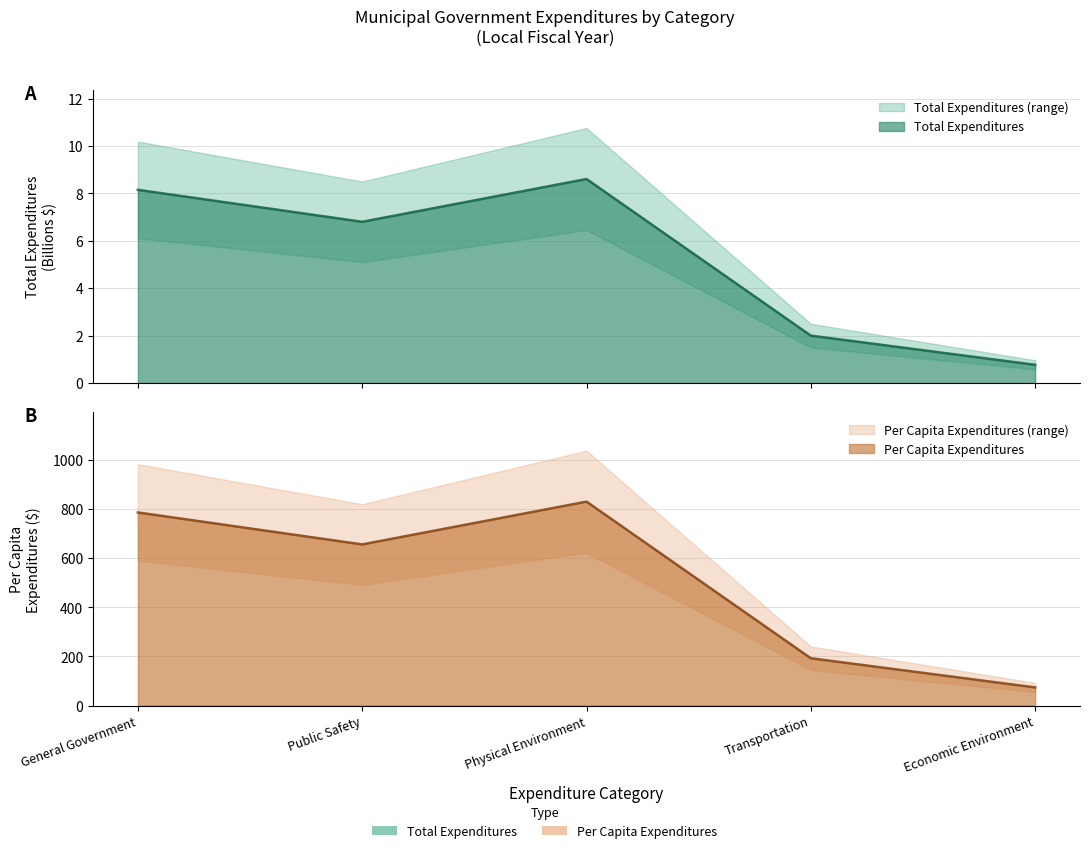

What position from the right is General Government?

5